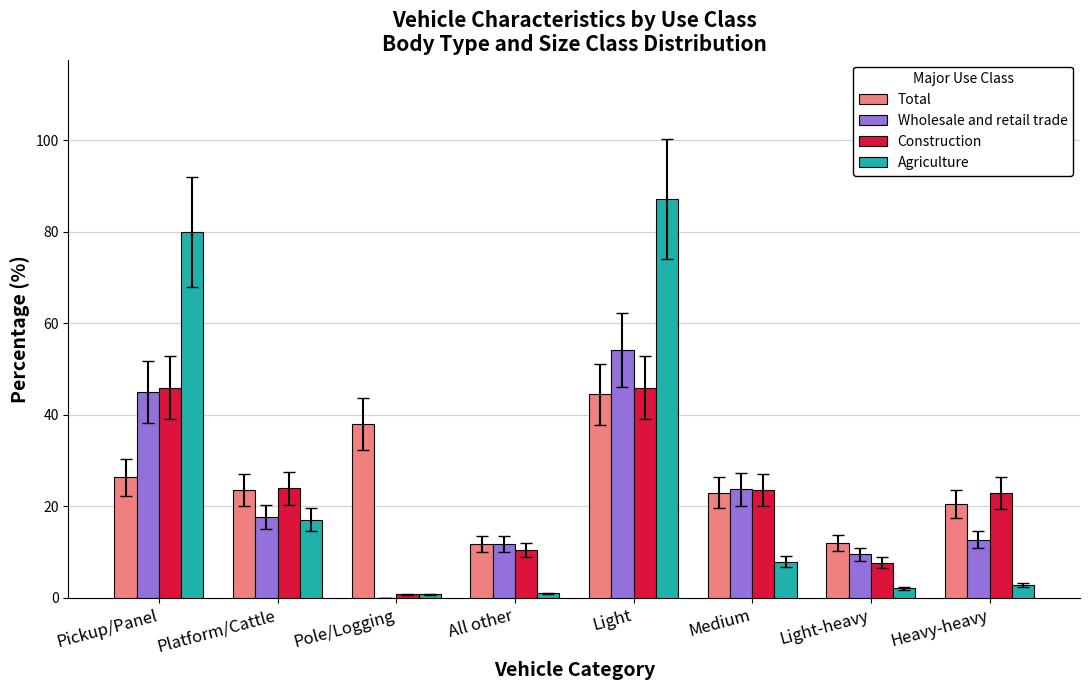

What is the sum of all Total values?

199.5